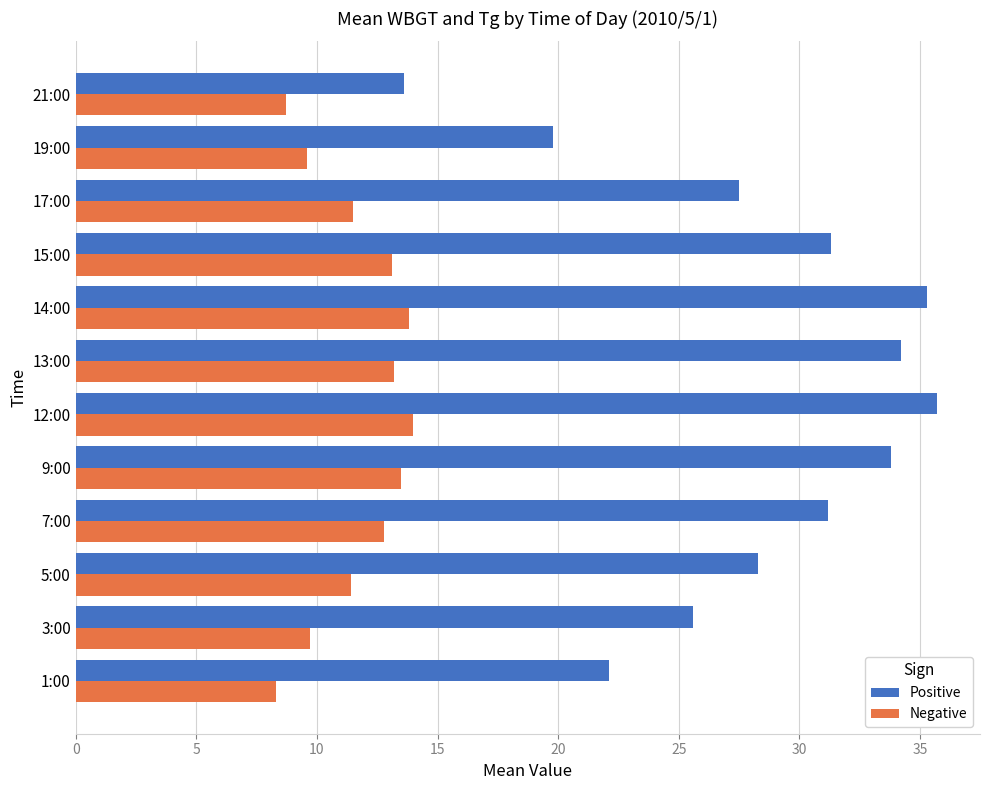

Which series has the largest range (max minus min)?

Positive